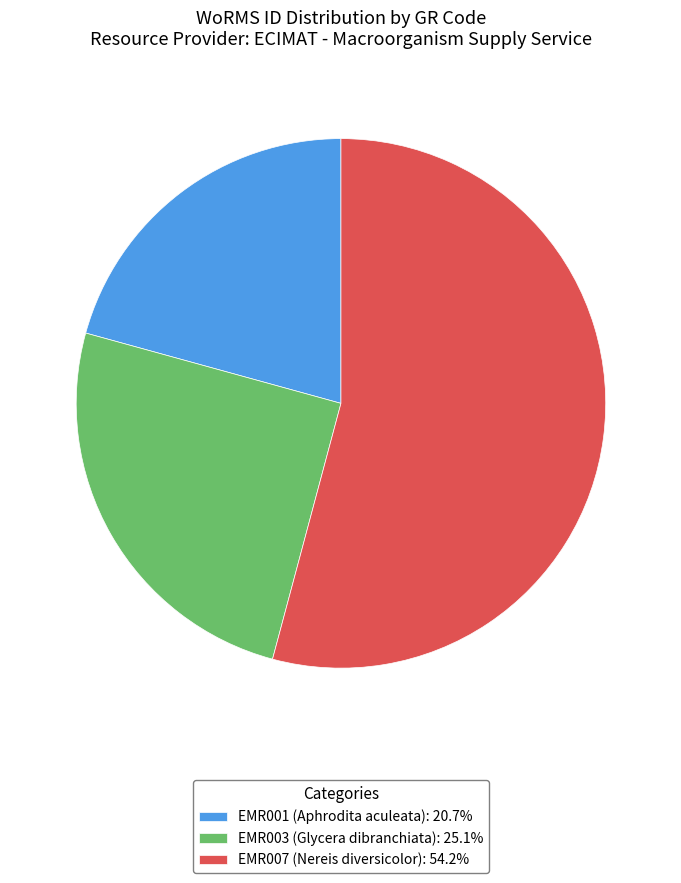

Does EMR007 represent more than half of the total?

Yes